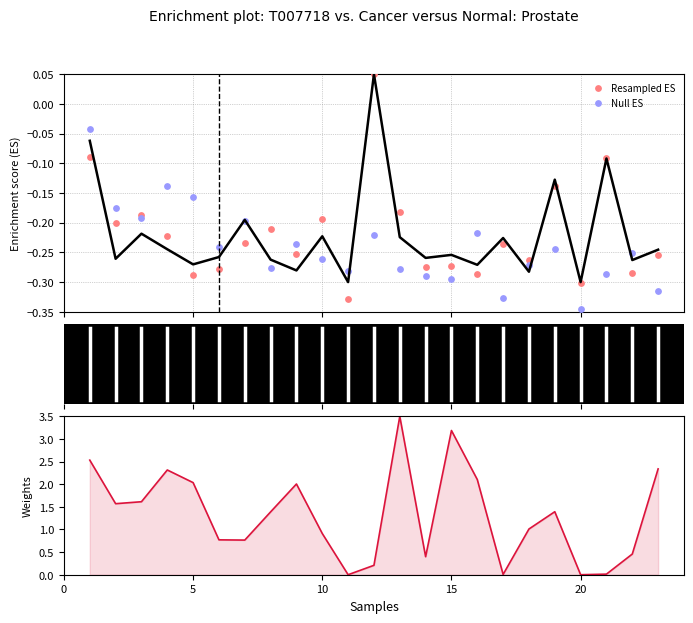

Which series reaches the minimum Y coordinate?

Null ES